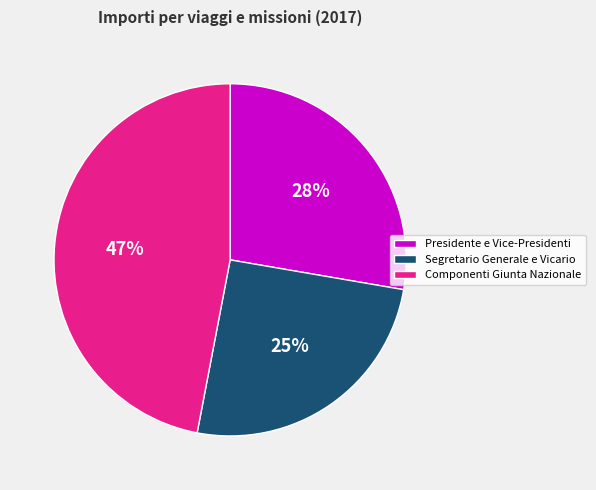

How many slices are in this pie chart?

3